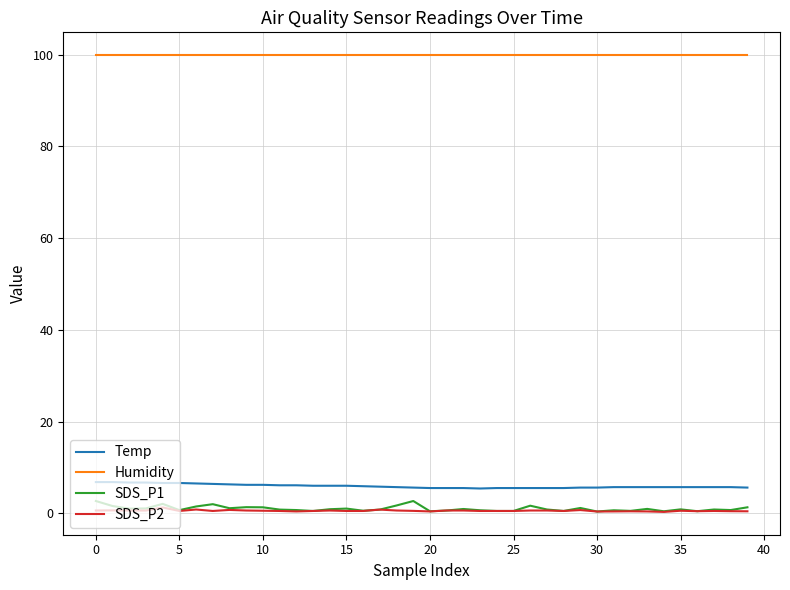

Which series has the largest range (max minus min)?

SDS_P1